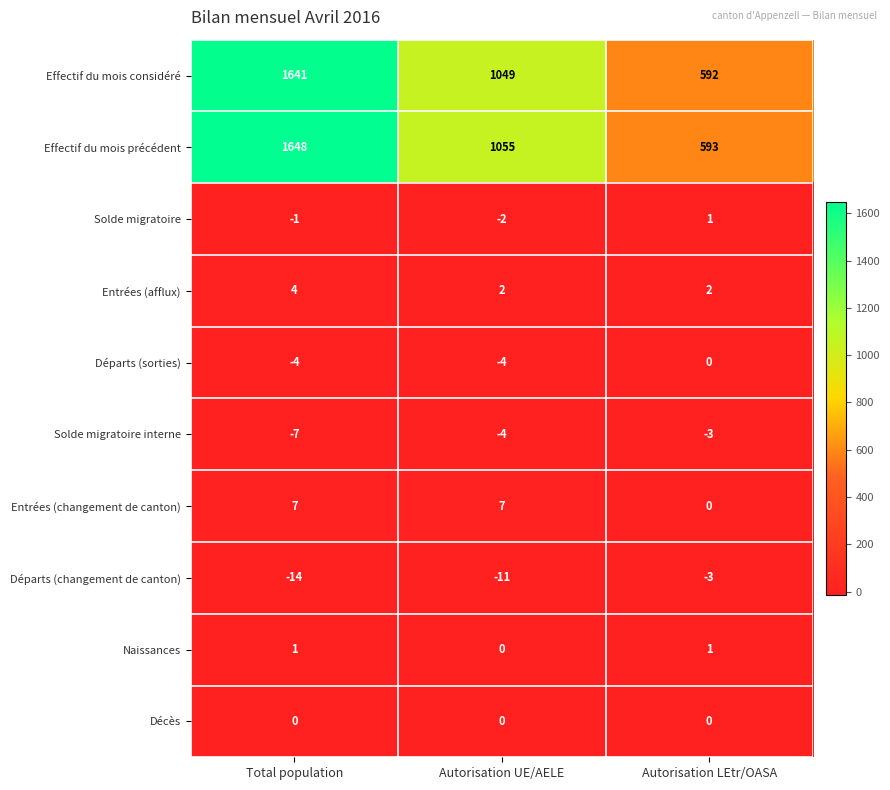

Count the number of data series in this chart.

10